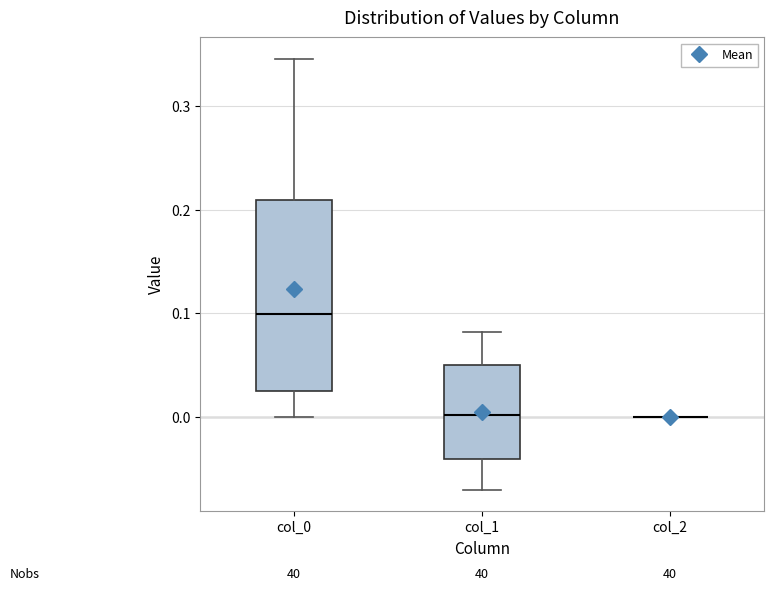

Reading left to right, transcribe this box plot: for each box, give where its median line is, the range the box spans, and where its two whiskers end, as read against the y-axis. The values are not printed on the chart, so give them approximately, as read against the axis.

col_0: median 0.10, box 0.03 to 0.21, whiskers 0.00 to 0.35
col_1: median 0.00, box -0.04 to 0.05, whiskers -0.07 to 0.08
col_2: box collapsed to a line at 0.00, whiskers 0.00 to 0.00